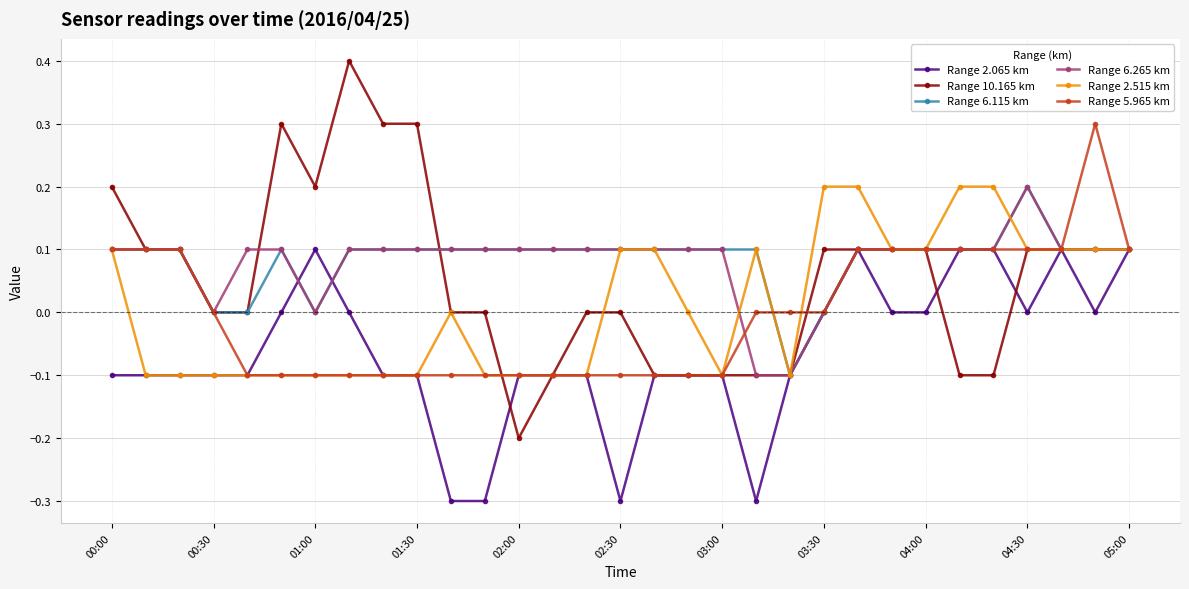

What is the value of the Range 10.165 km point at the 13th from the left?

-0.2